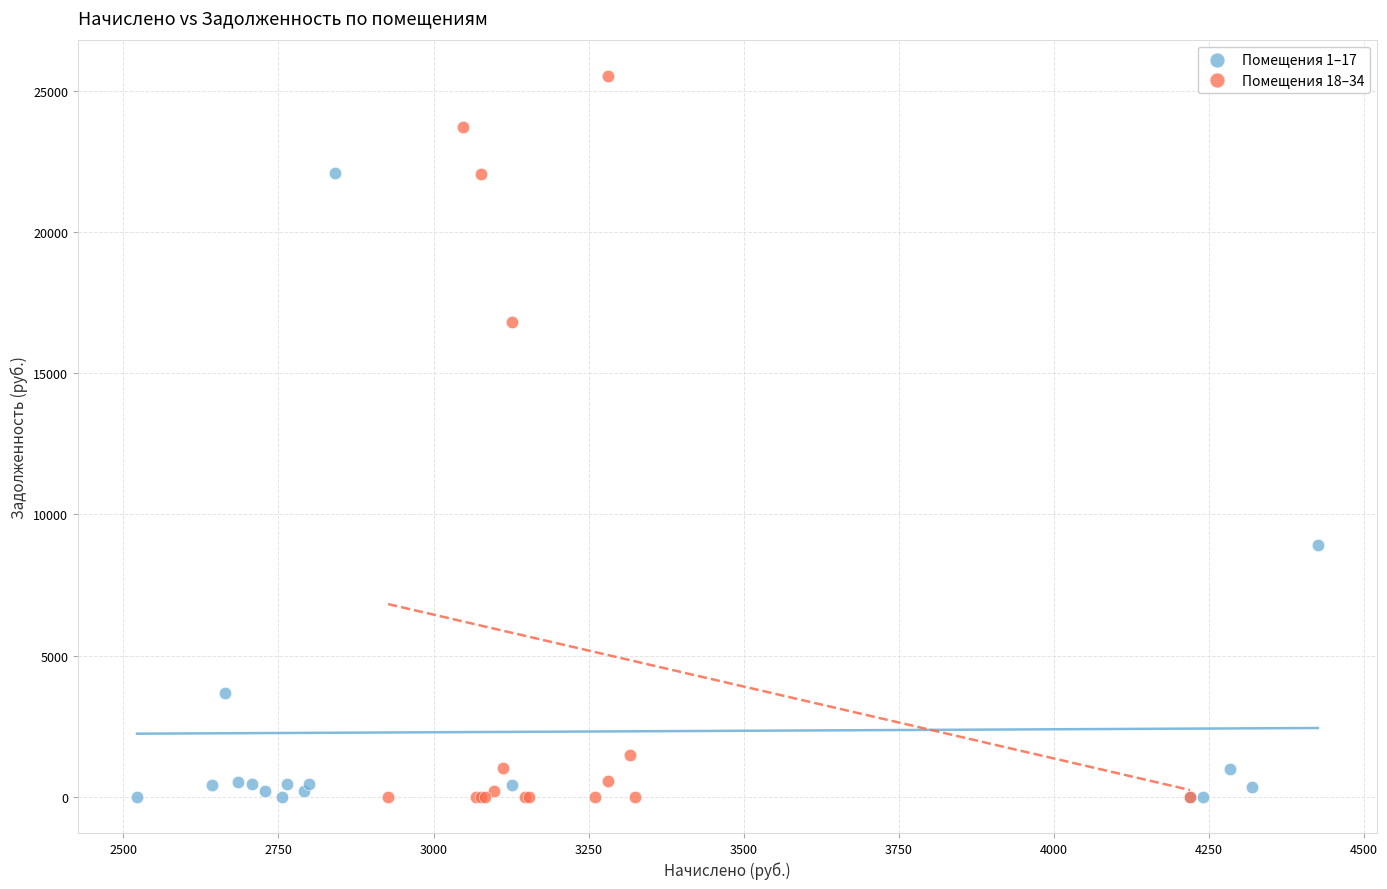

Which series has the largest Y range (max minus min)?

Помещения 18–34